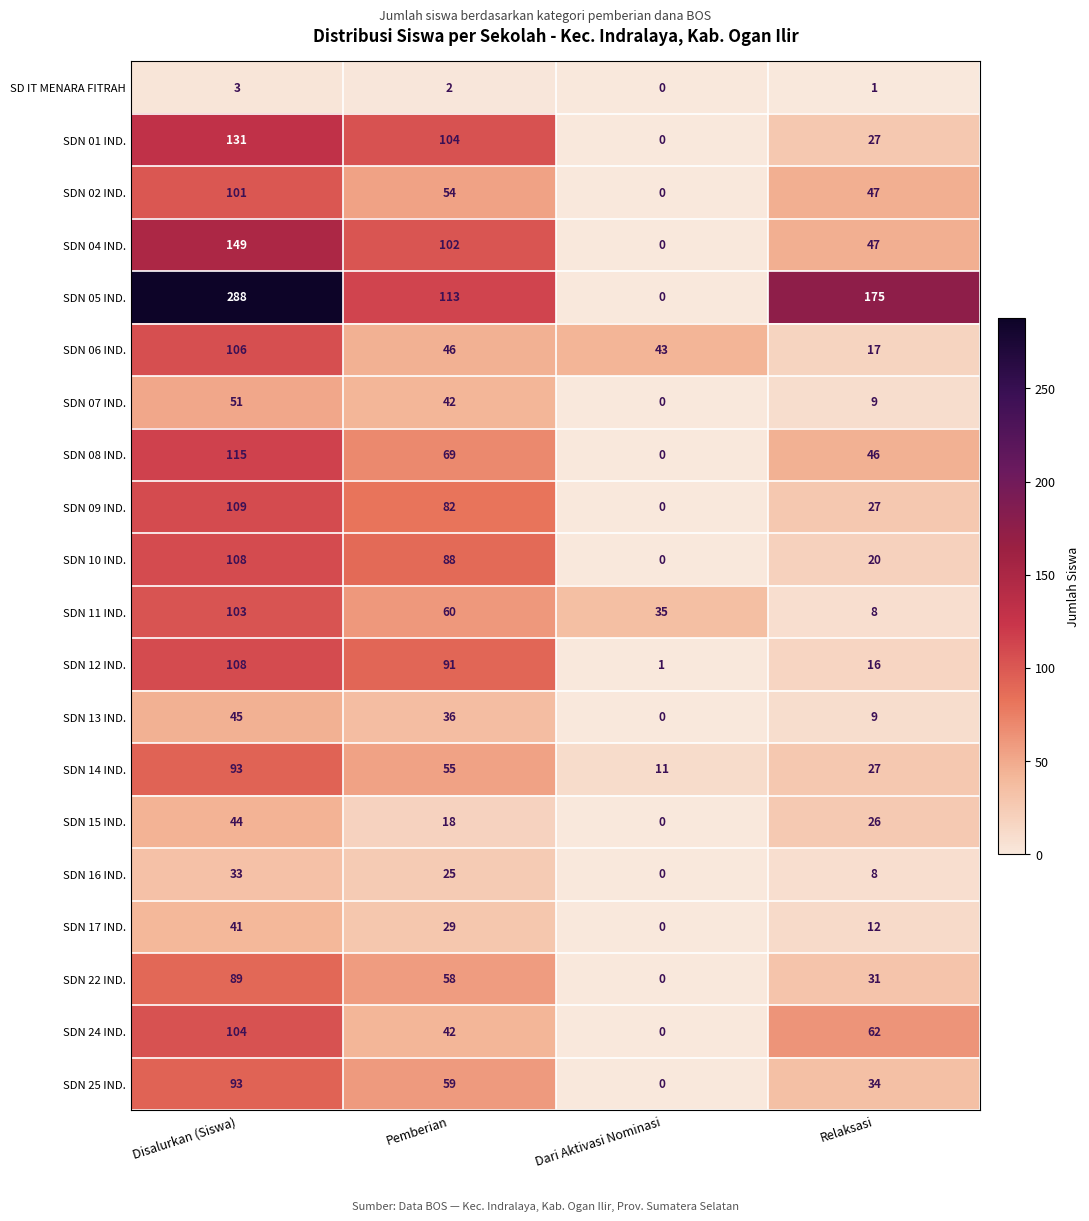

How many values in SDN 10 IND. are above zero?

3